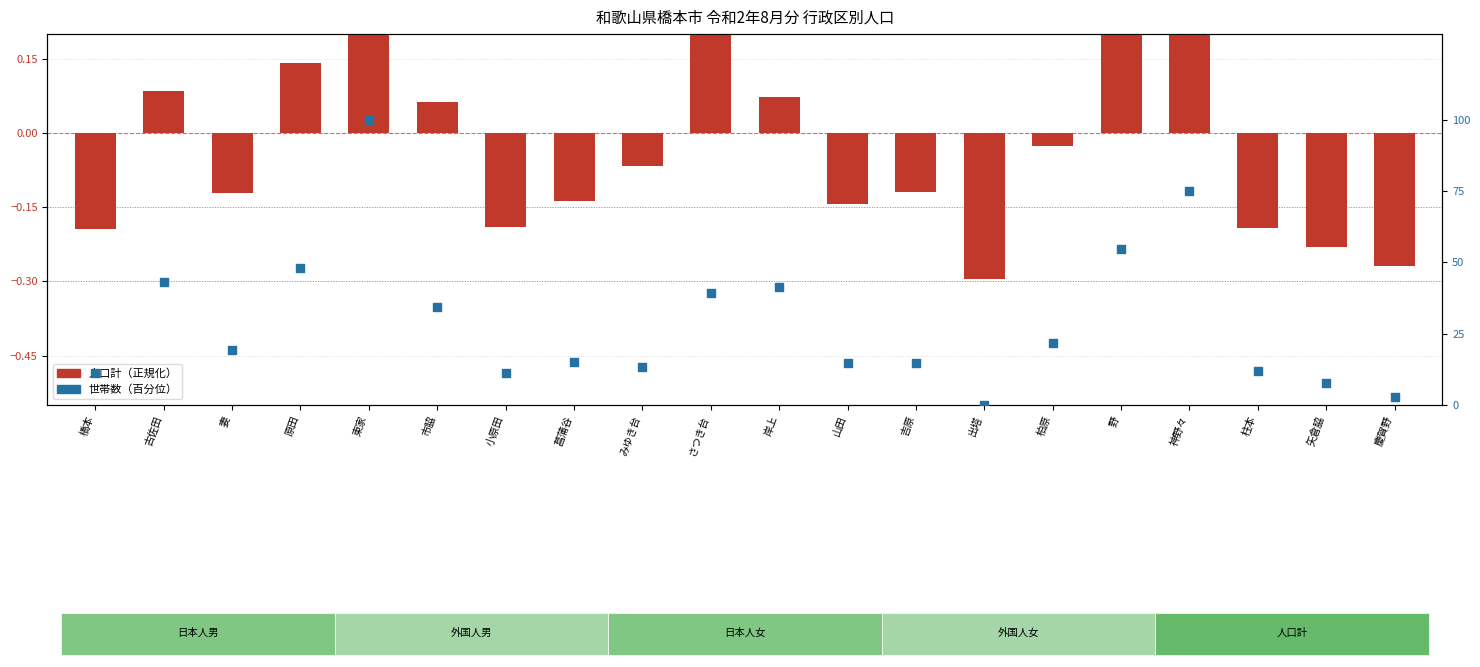

Which series has the largest Y range (max minus min)?

世帯数（百分位）